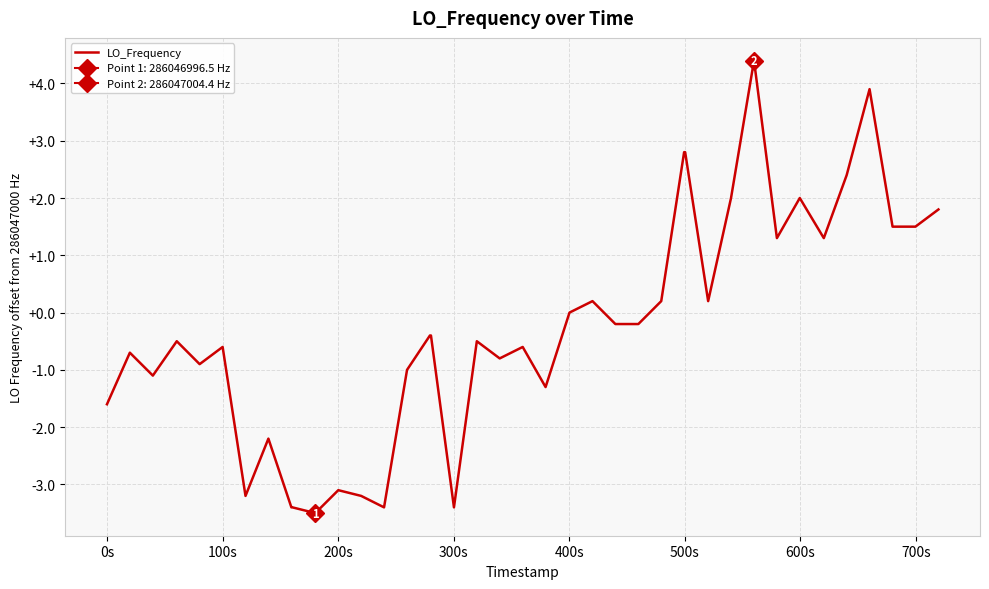

True or false: there are more than 2 points higher than both neighbors.

True